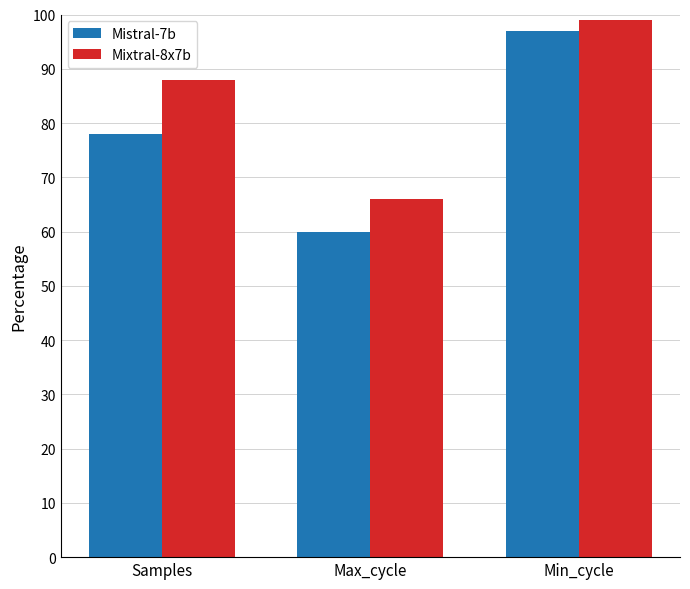

What is the sum of the Mixtral-8x7b values at Max_cycle and Min_cycle?

165